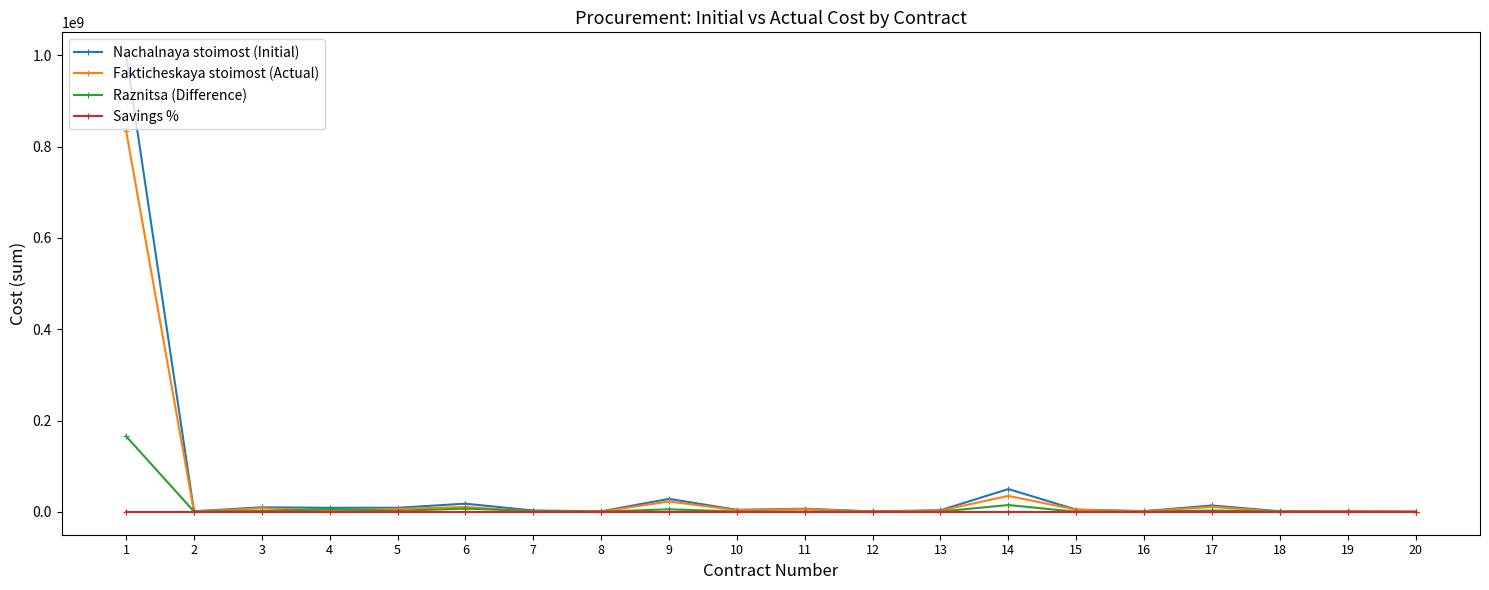

True or false: Savings % has more than 2 interior local peaks.

True